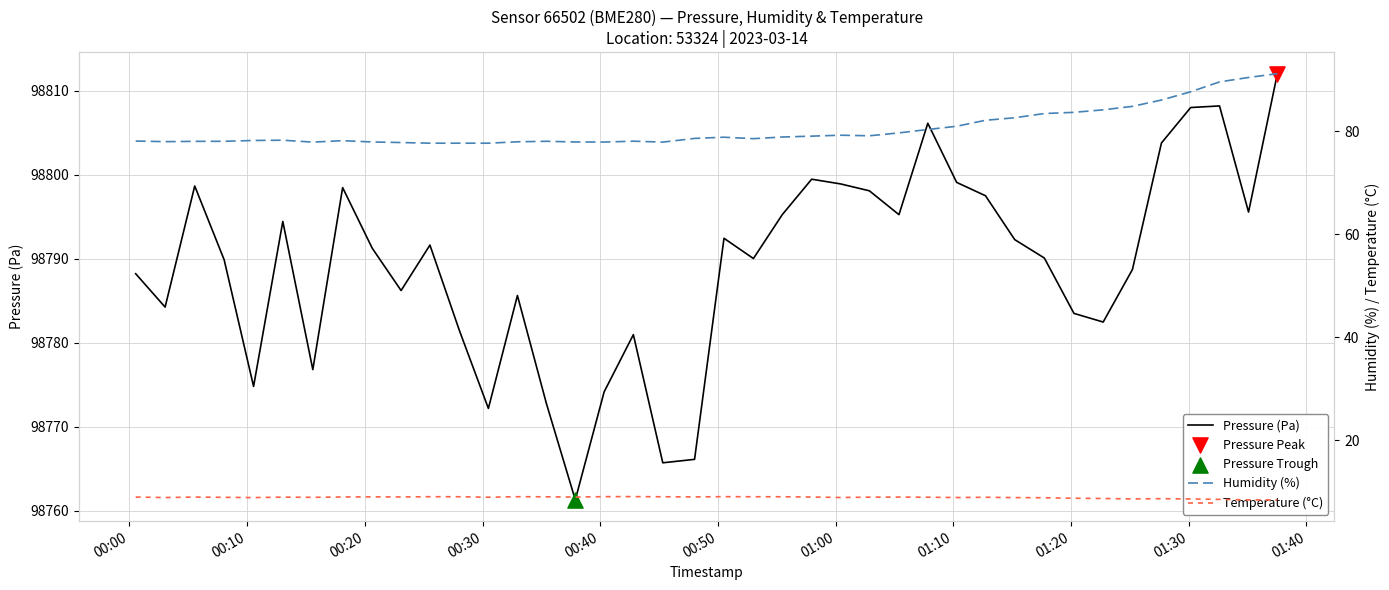

At how many categories does at least one series exceed 97613?

40